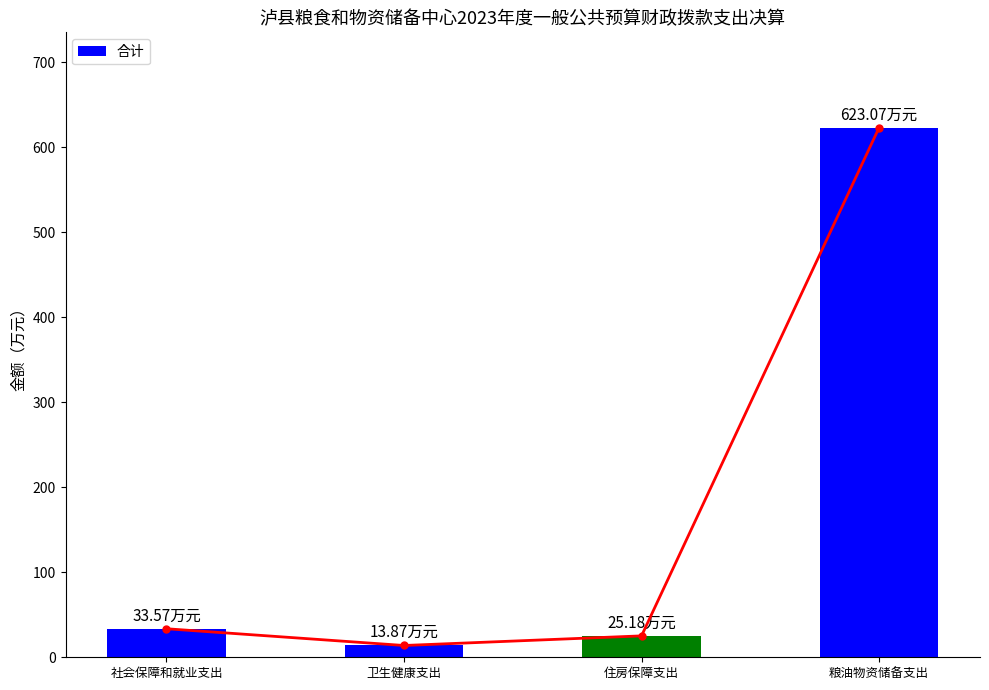

Reading left to right, what are all the values shown in this chart?

社会保障和就业支出=33.6	卫生健康支出=13.9	住房保障支出=25.2	粮油物资储备支出=623.1